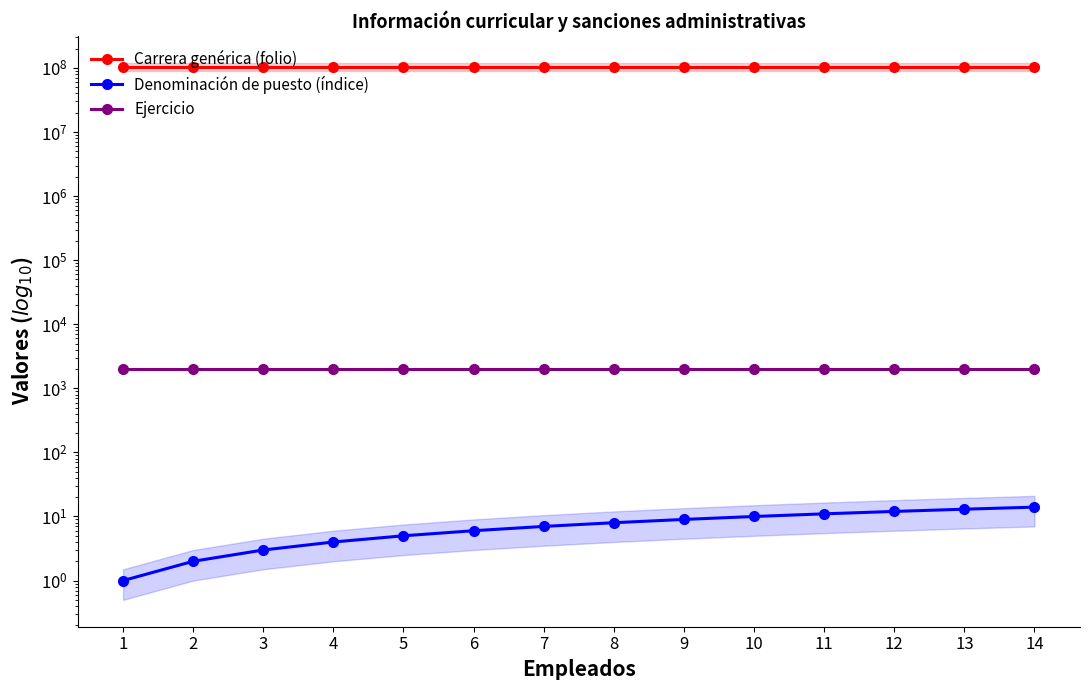

Between 4 and 12, which series saw the biggest shift?

Carrera genérica (folio)